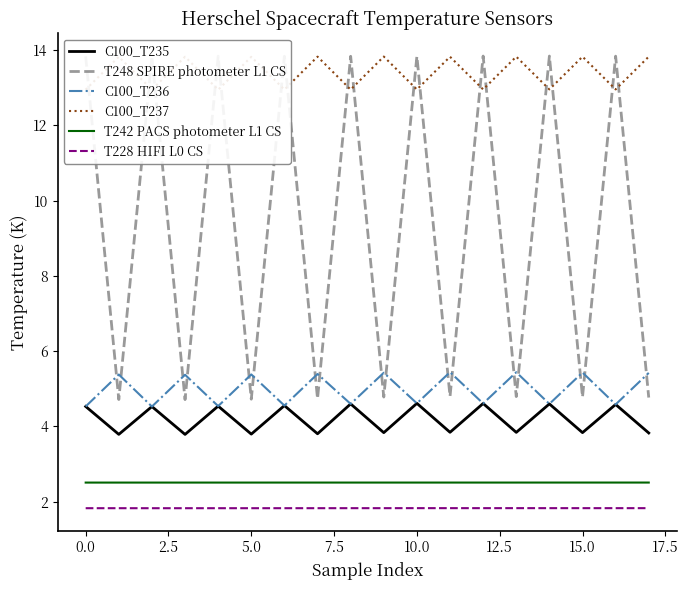

What is the maximum value for C100_T237?

13.8